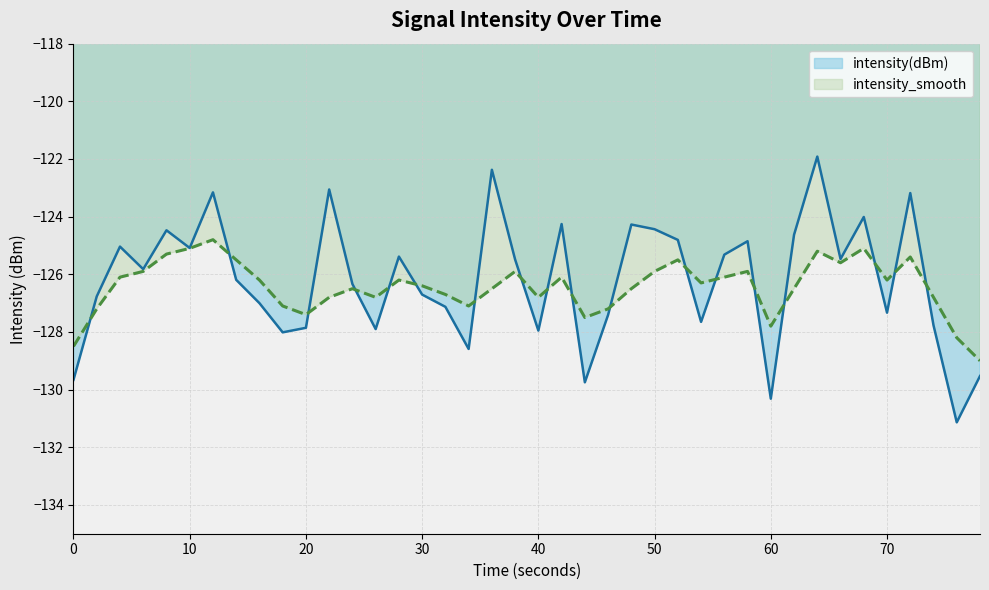

What are all the series names shown in the legend?

intensity(dBm), intensity_smooth